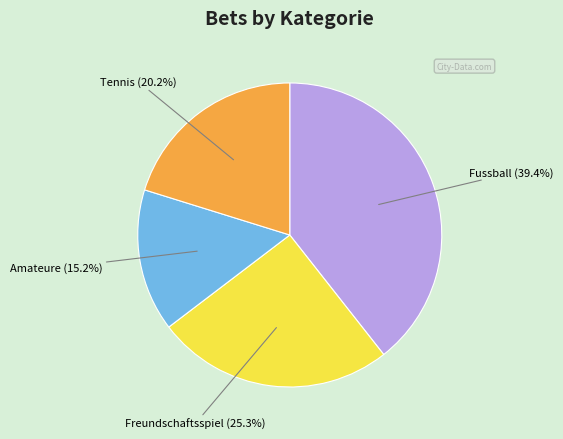

Between Fussball and Freundschaftsspiel, which is larger?

Fussball